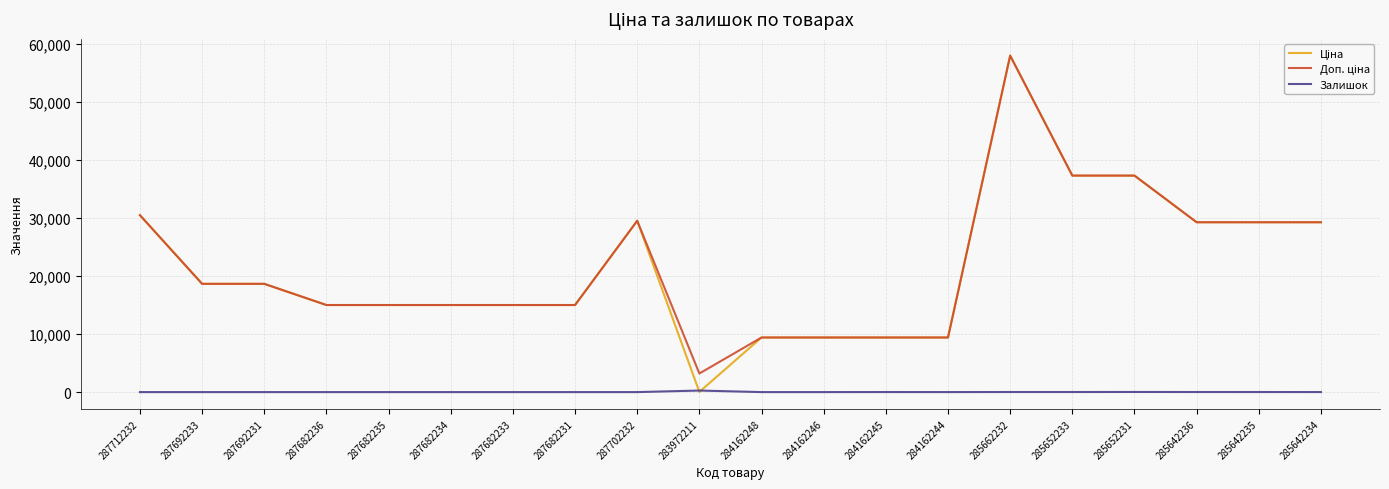

What is the maximum value shown in the chart?

58037.0